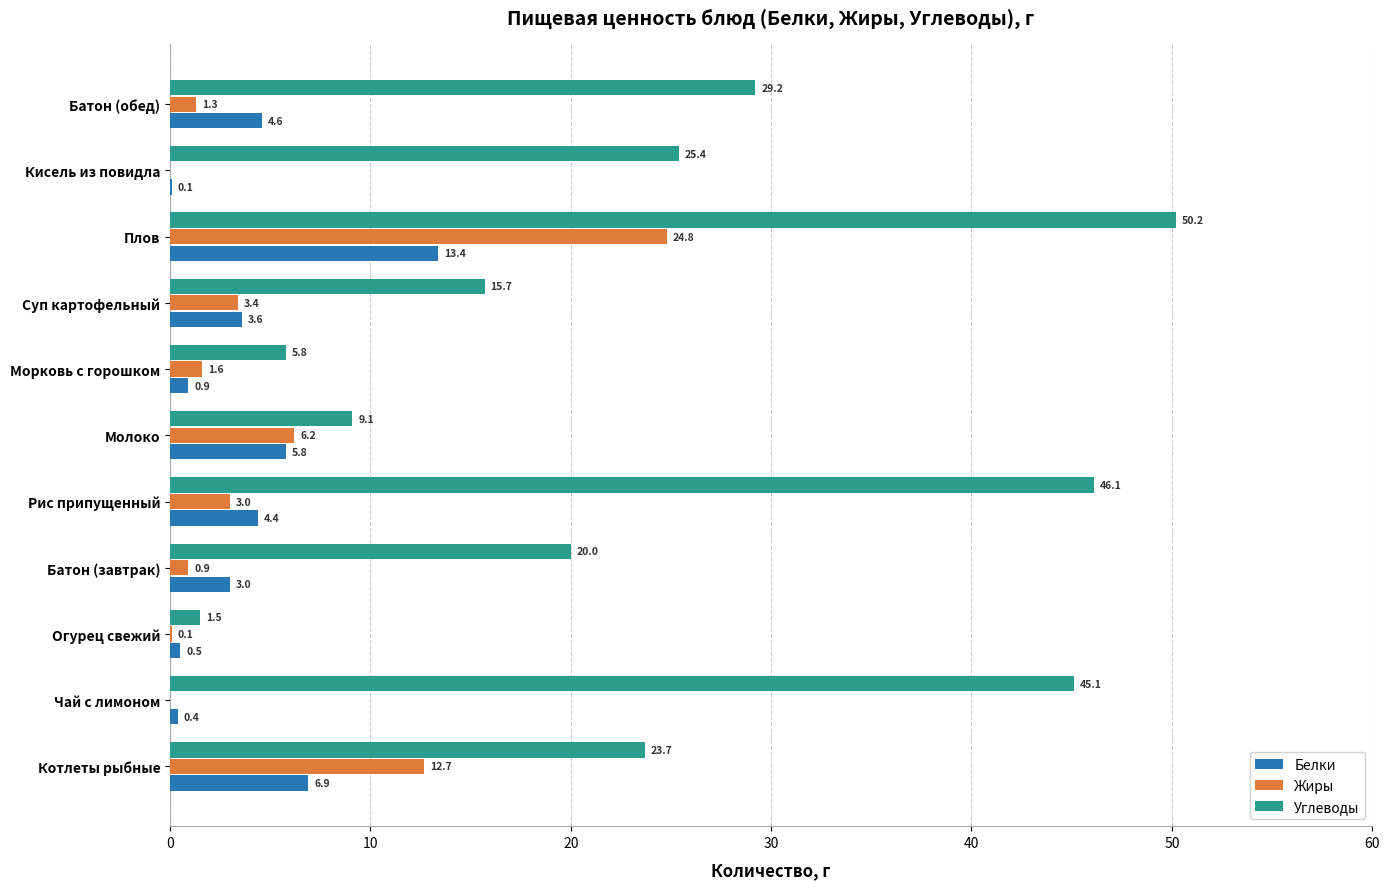

What is the highest value of the Белки series?

13.4